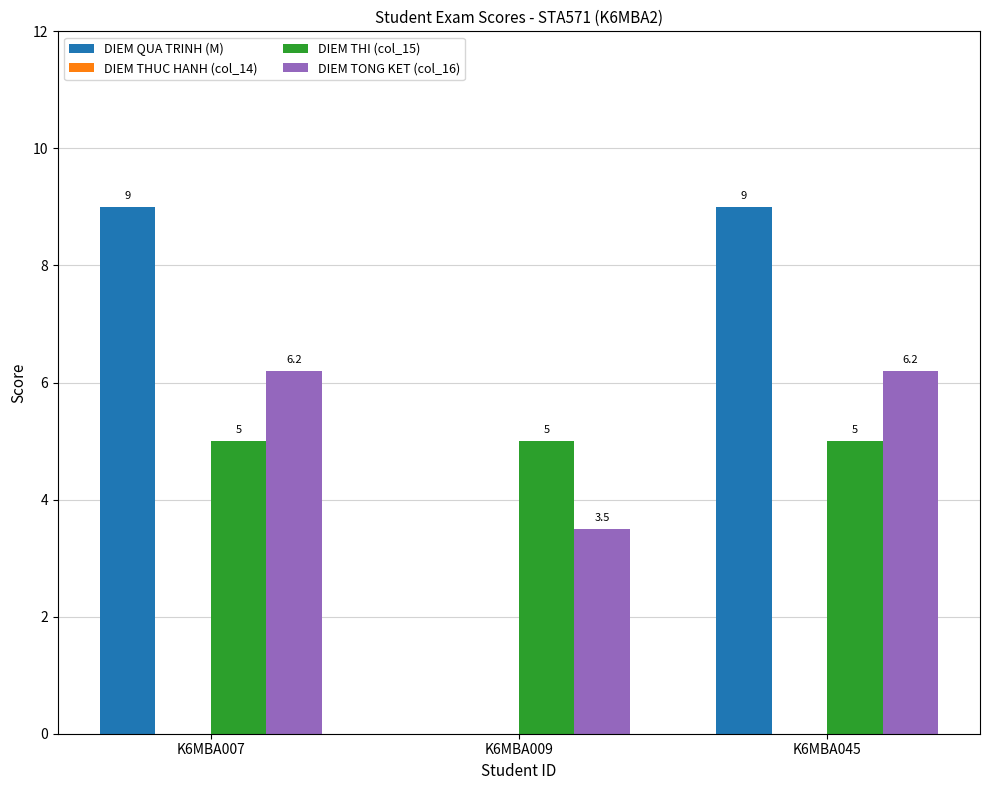

What is the spread (max minus min) of values at K6MBA009?

5.0